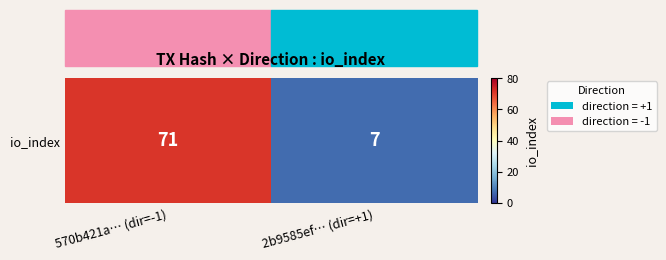

What is the difference between the values at 570b421a… (dir=-1) and 2b9585ef… (dir=+1)?

64